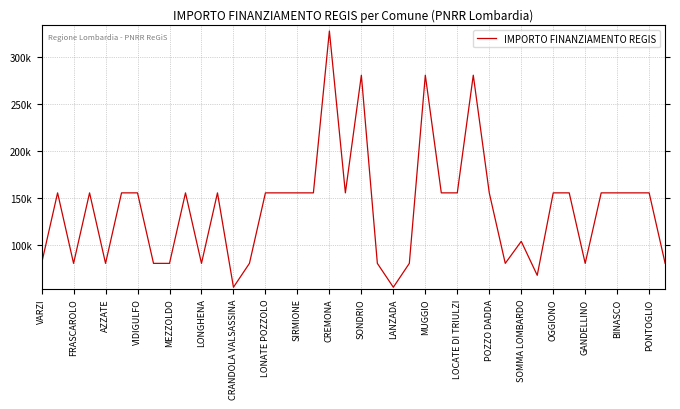

Does the chart have visible grid lines?

Yes